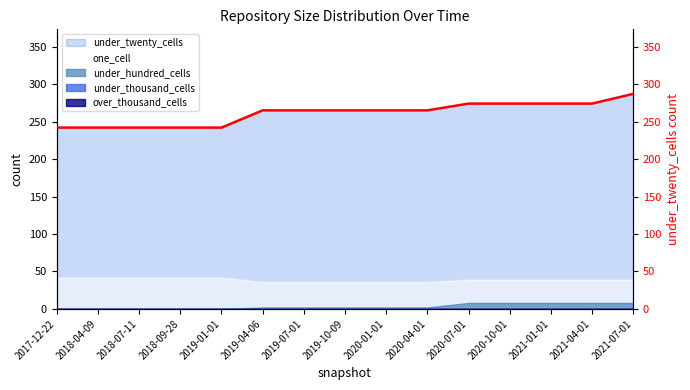

Reading left to right, transcribe all the data shown in this chart.

2017-12-22=242	2018-04-09=242	2018-07-11=242	2018-09-28=242	2019-01-01=242	2019-04-06=265	2019-07-01=265	2019-10-09=265	2020-01-01=265	2020-04-01=265	2020-07-01=274	2020-10-01=274	2021-01-01=274	2021-04-01=274	2021-07-01=287